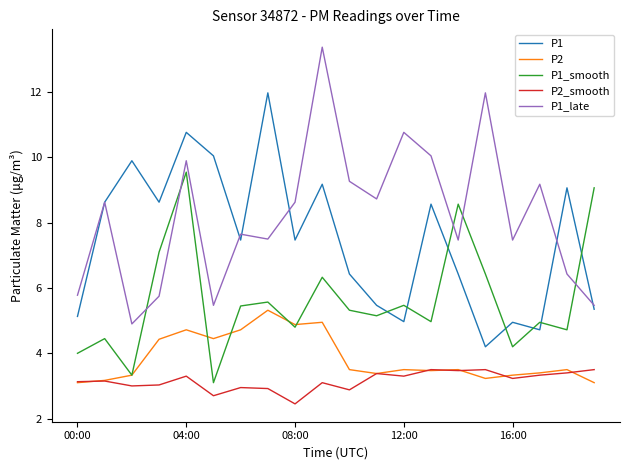

True or false: P2 and P1 cross at least once.

False